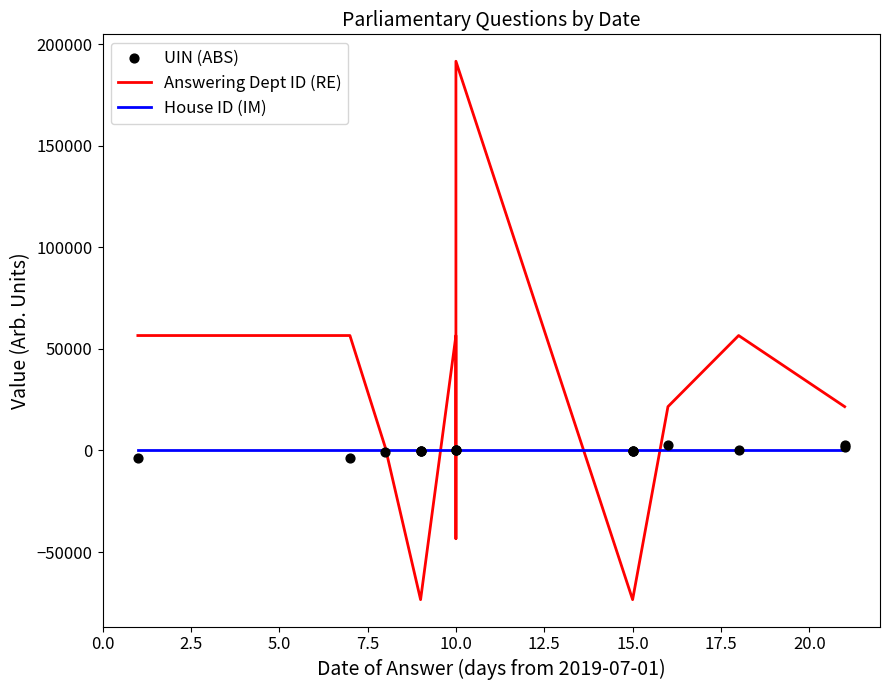

Which series reaches the minimum Y coordinate?

Answering Dept ID (RE)